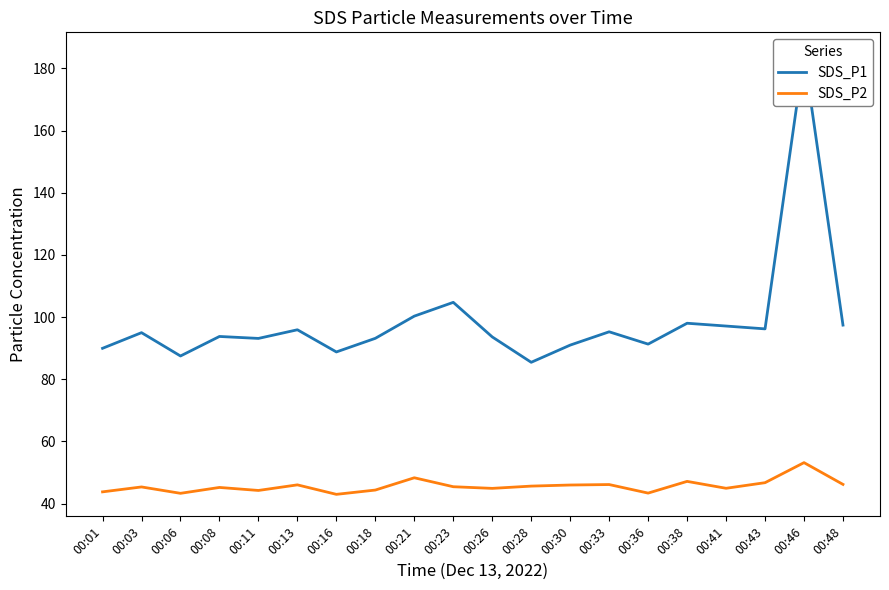

True or false: SDS_P1 and SDS_P2 intersect in this chart.

False